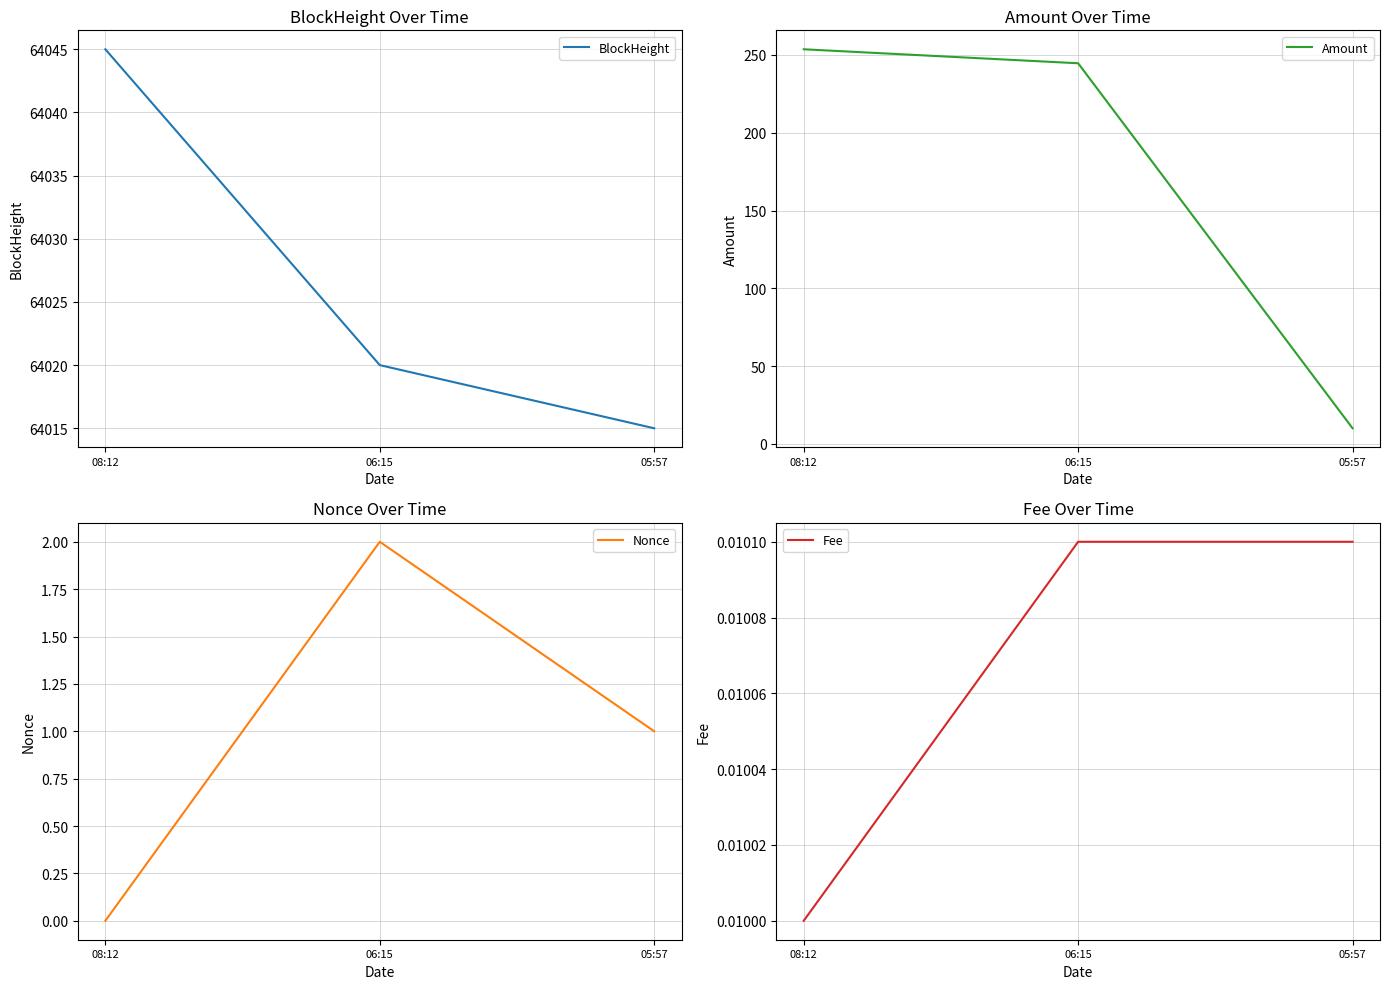

At which label does Nonce first exceed 1?

06:15